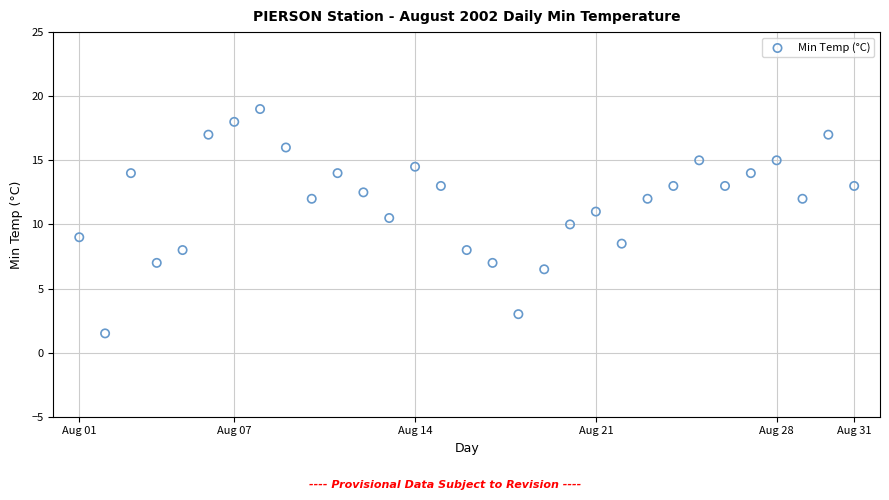

What is the range of Y values (max minus min)?

17.5